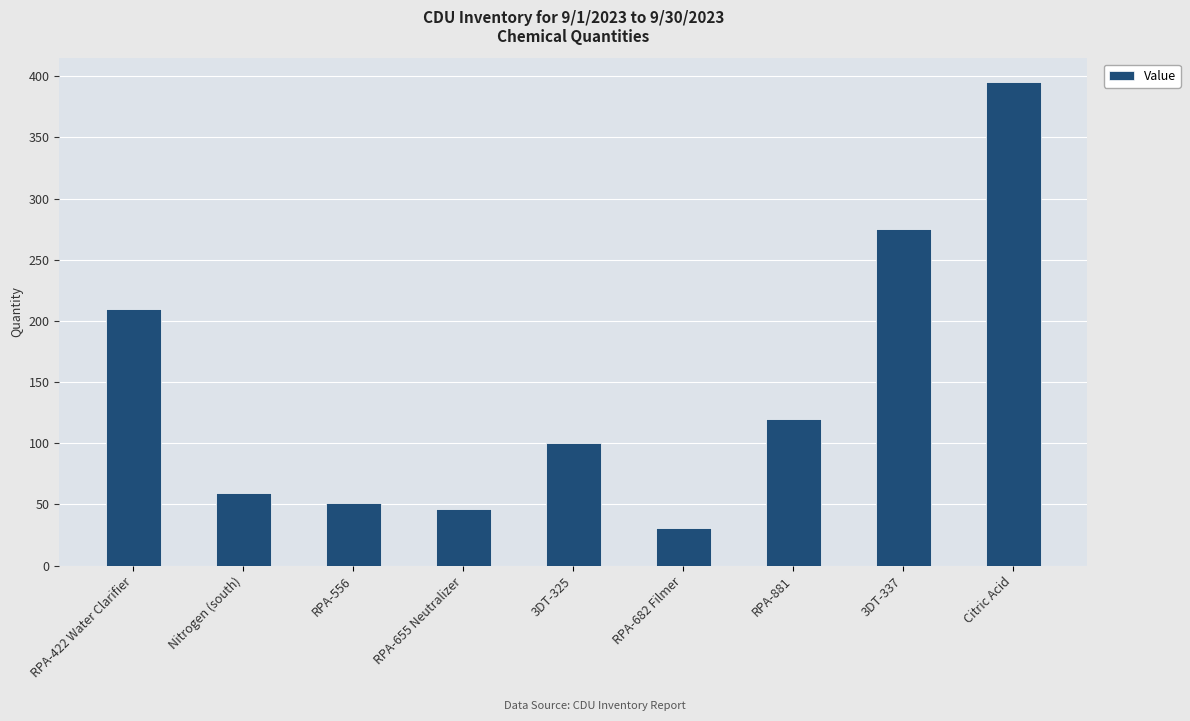

What position from the right is RPA-655 Neutralizer?

6